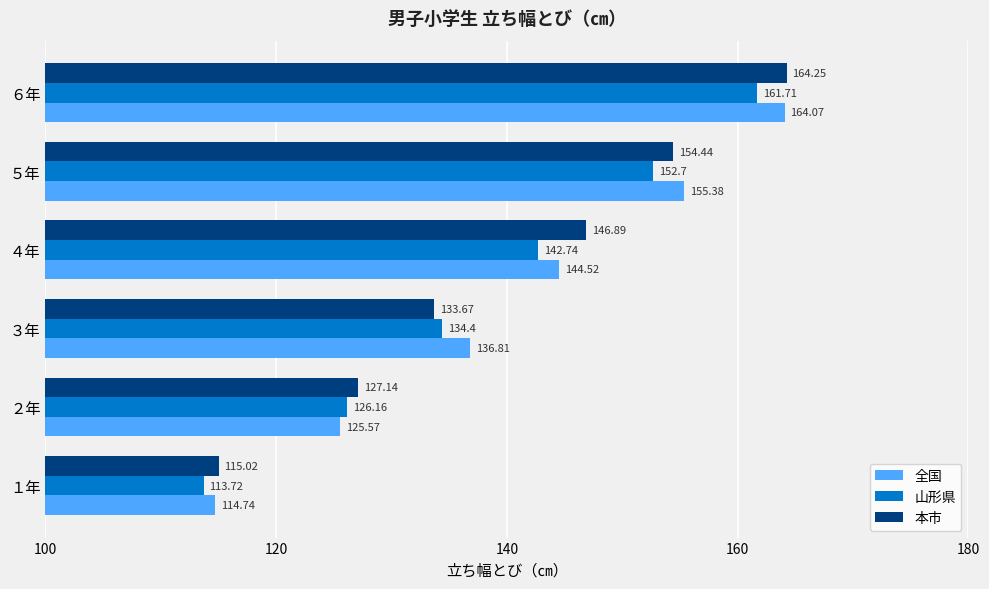

Which label corresponds to the smallest value in the chart?

１年